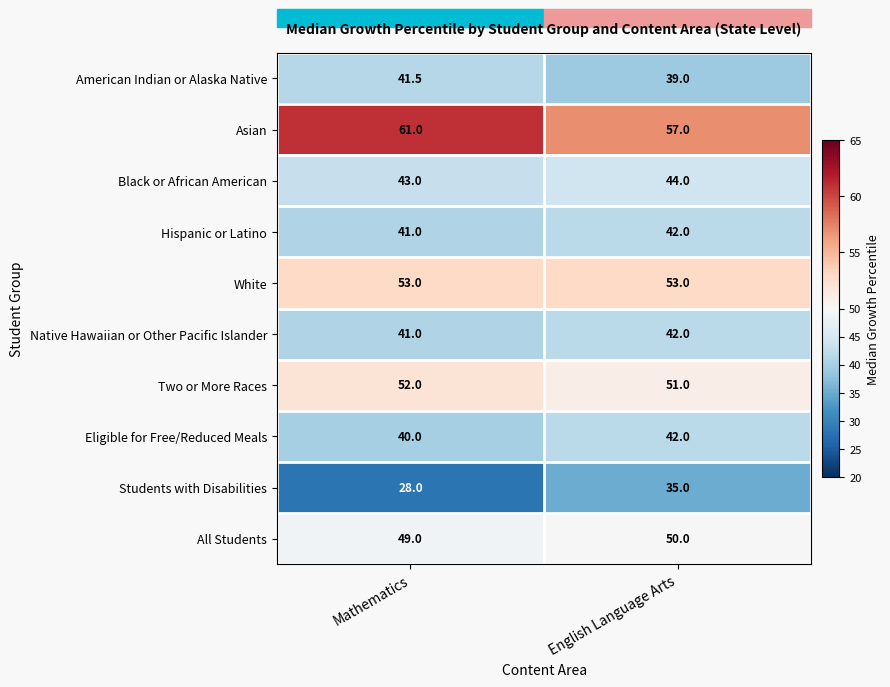

Which category has the lowest value across all series?

Mathematics